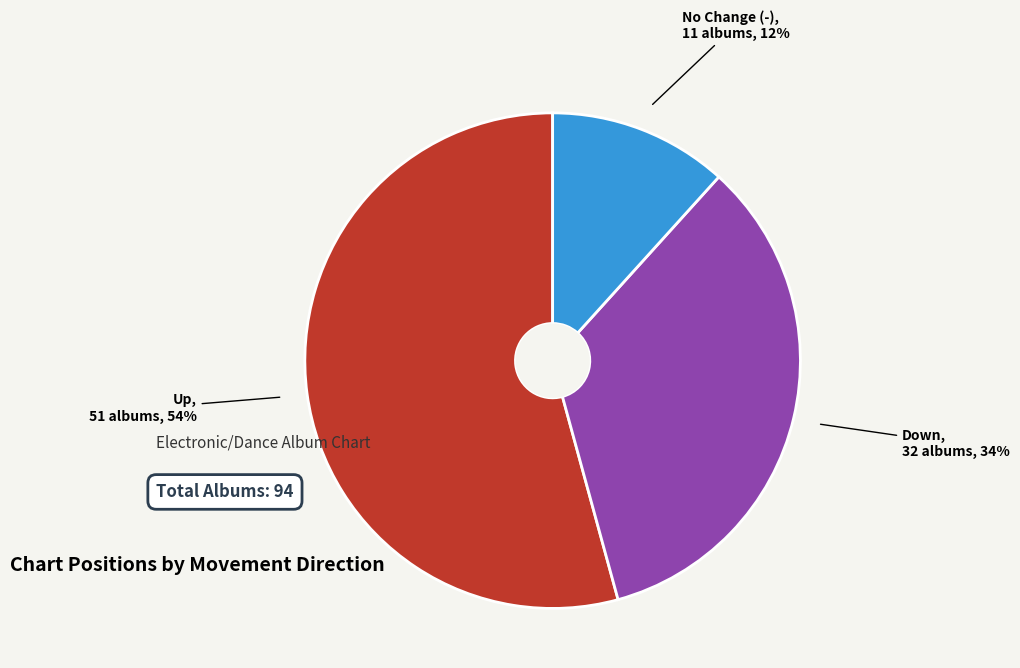

To the nearest percent, what is the average slice percentage?

33%